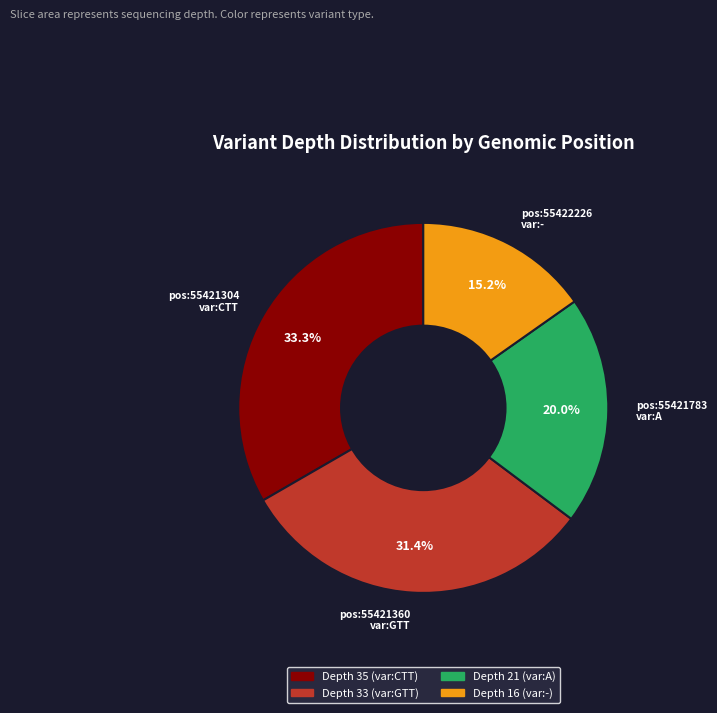

Does any single category account for the majority?

No